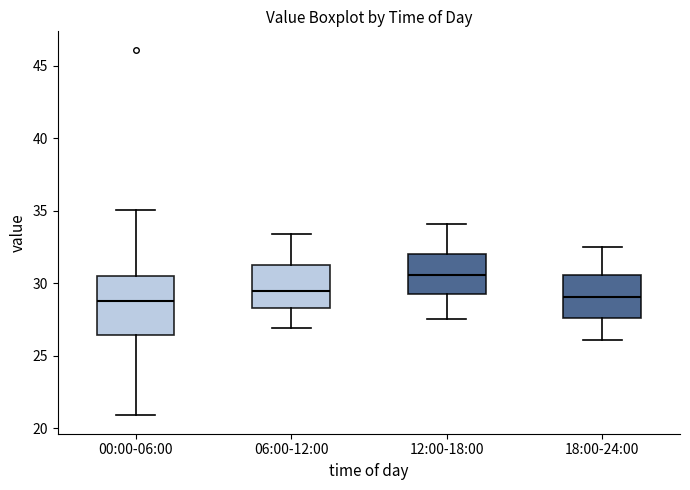

Where does the upper whisker of the box for 00:00-06:00 end on the y-axis? The values are not printed on the chart, so give them approximately, as read against the axis.

35.0